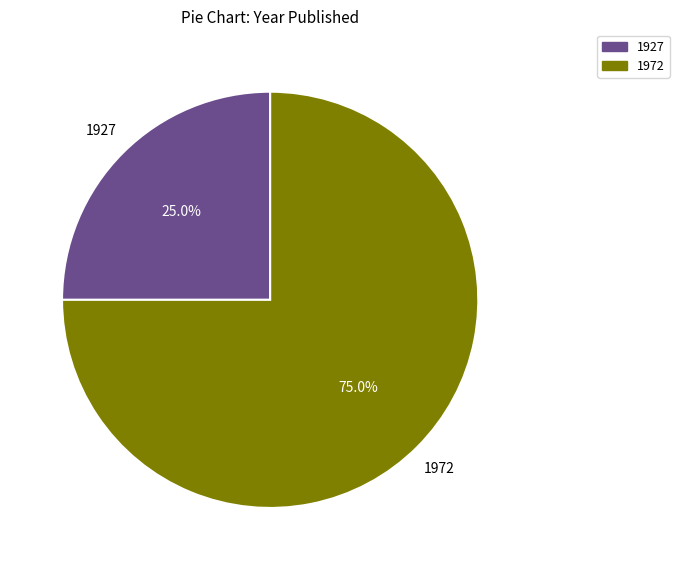

Does any single category account for the majority?

Yes